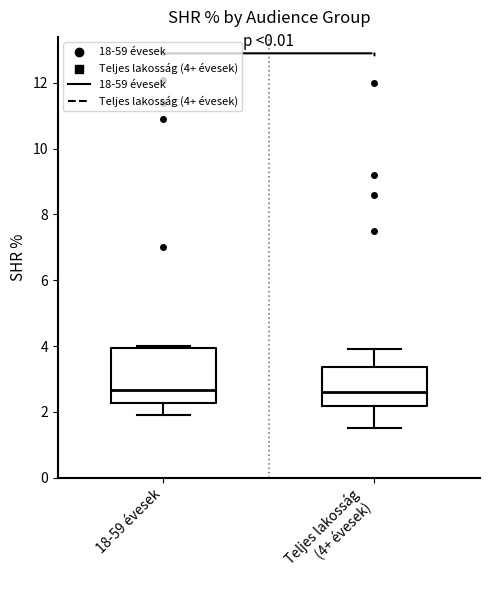

Reading left to right, transcribe this box plot: for each box, give where its median line is, the range the box spans, and where its two whiskers end, as read against the y-axis. The values are not printed on the chart, so give them approximately, as read against the axis.

18-59 évesek: median 2.6, box 2.2 to 4.0, whiskers 2.0 to 4.0 (just above the box's upper edge)
Teljes lakosság (4+ évesek): median 2.6, box 2.2 to 3.4, whiskers 1.6 to 4.0